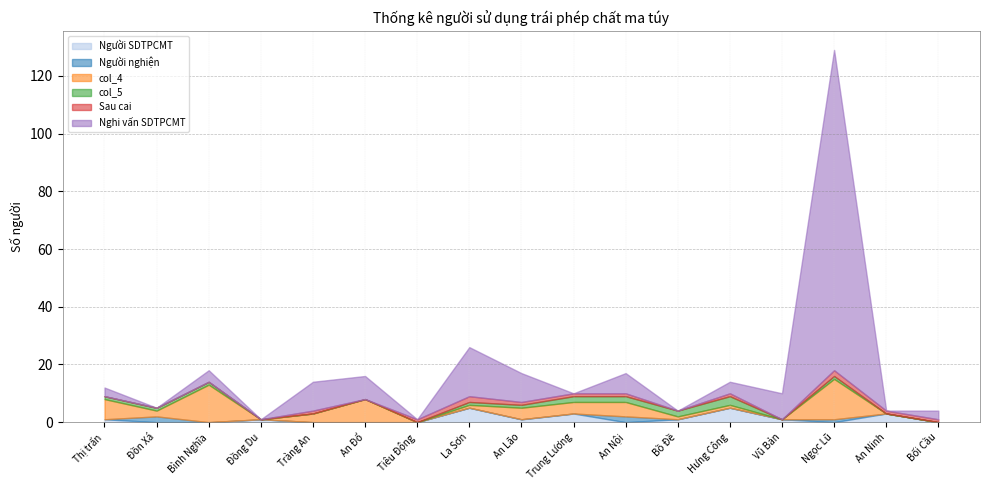

Reading left to right, what are all the values shown in this chart?

Người SDTPCMT: Thị trấn=1	Đồn Xá=0	Bình Nghĩa=0	Đồng Du=1	Tràng An=0	An Đổ=0	Tiêu Động=0	La Sơn=5	An Lão=1	Trung Lương=3	An Nội=0	Bồ Đề=1	Hưng Công=5	Vũ Bản=1	Ngọc Lũ=0	An Ninh=3	Bối Cầu=0
Người nghiện: Thị trấn=0	Đồn Xá=2	Bình Nghĩa=0	Đồng Du=0	Tràng An=0	An Đổ=0	Tiêu Động=0	La Sơn=0	An Lão=0	Trung Lương=0	An Nội=2	Bồ Đề=0	Hưng Công=0	Vũ Bản=0	Ngọc Lũ=1	An Ninh=0	Bối Cầu=0
col_4: Thị trấn=7	Đồn Xá=2	Bình Nghĩa=13	Đồng Du=0	Tràng An=3	An Đổ=8	Tiêu Động=0	La Sơn=1	An Lão=4	Trung Lương=4	An Nội=5	Bồ Đề=1	Hưng Công=1	Vũ Bản=0	Ngọc Lũ=14	An Ninh=0	Bối Cầu=0
col_5: Thị trấn=1	Đồn Xá=1	Bình Nghĩa=1	Đồng Du=0	Tràng An=0	An Đổ=0	Tiêu Động=0	La Sơn=1	An Lão=1	Trung Lương=2	An Nội=2	Bồ Đề=2	Hưng Công=3	Vũ Bản=0	Ngọc Lũ=1	An Ninh=0	Bối Cầu=0
Sau cai: Thị trấn=0	Đồn Xá=0	Bình Nghĩa=0	Đồng Du=0	Tràng An=1	An Đổ=0	Tiêu Động=1	La Sơn=2	An Lão=1	Trung Lương=1	An Nội=1	Bồ Đề=0	Hưng Công=1	Vũ Bản=0	Ngọc Lũ=2	An Ninh=1	Bối Cầu=1
Nghi vấn SDTPCMT: Thị trấn=3	Đồn Xá=0	Bình Nghĩa=4	Đồng Du=0	Tràng An=10	An Đổ=8	Tiêu Động=0	La Sơn=17	An Lão=10	Trung Lương=0	An Nội=7	Bồ Đề=0	Hưng Công=4	Vũ Bản=9	Ngọc Lũ=111	An Ninh=0	Bối Cầu=3